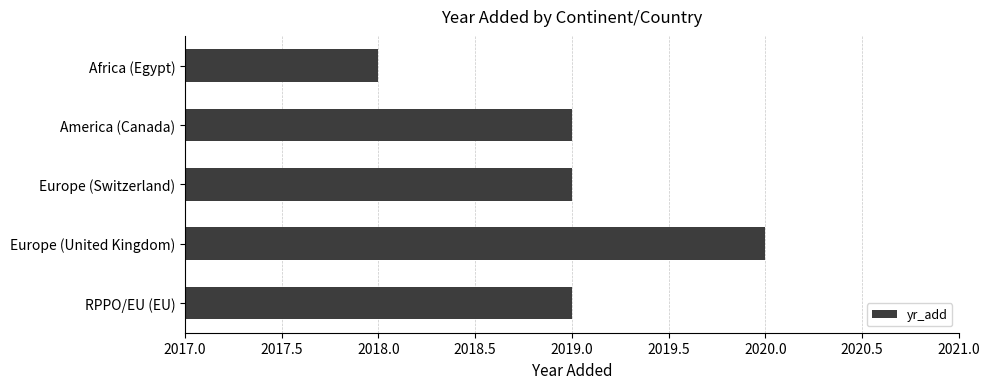

The chart shows a value of 2018 at Africa (Egypt). True or false?

True